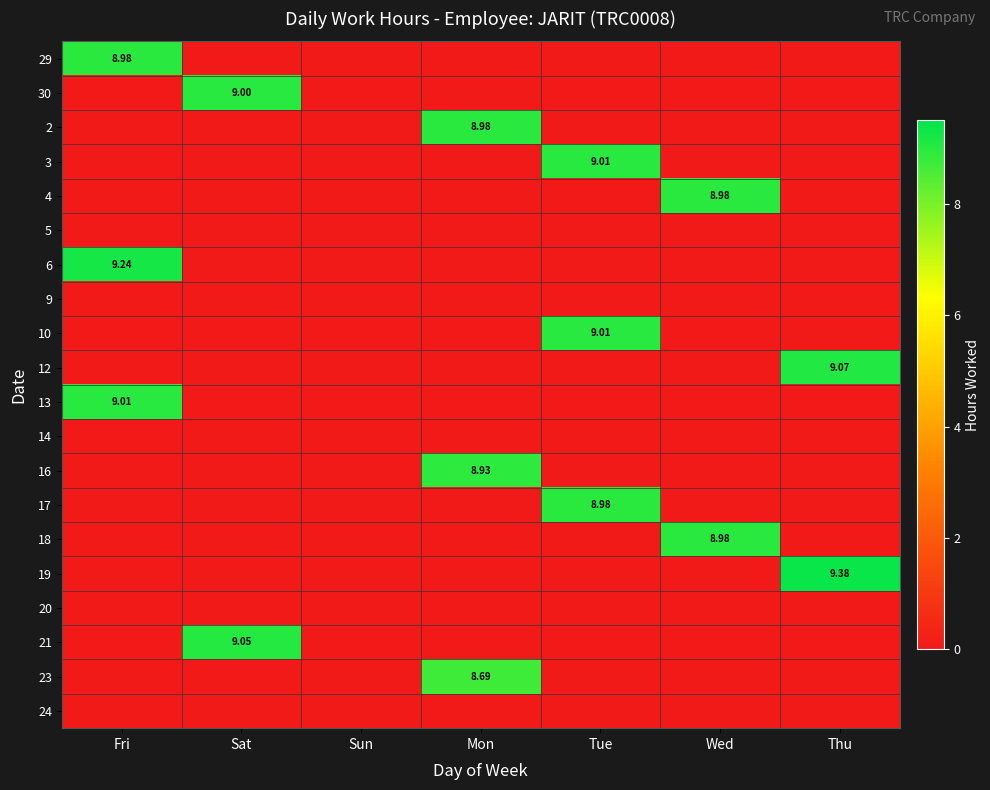

Is the value of 19 at Mon greater than the value of 24 at Sat?

No